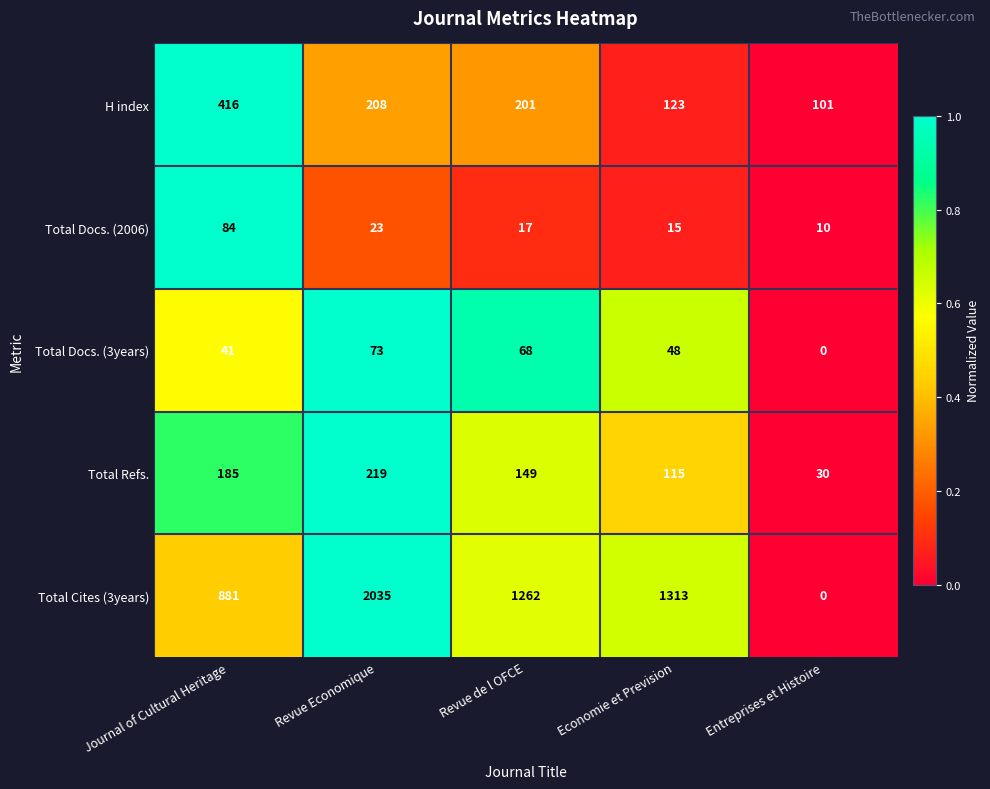

Which label corresponds to the smallest value in the chart?

Entreprises et Histoire